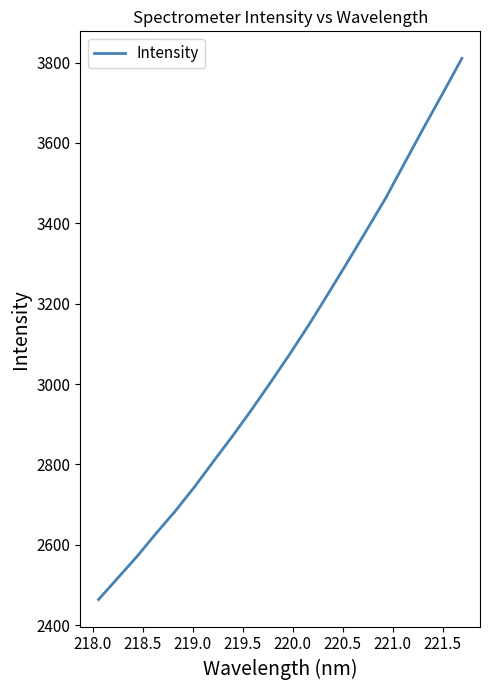

What is the minimum value shown in the chart?

2463.8